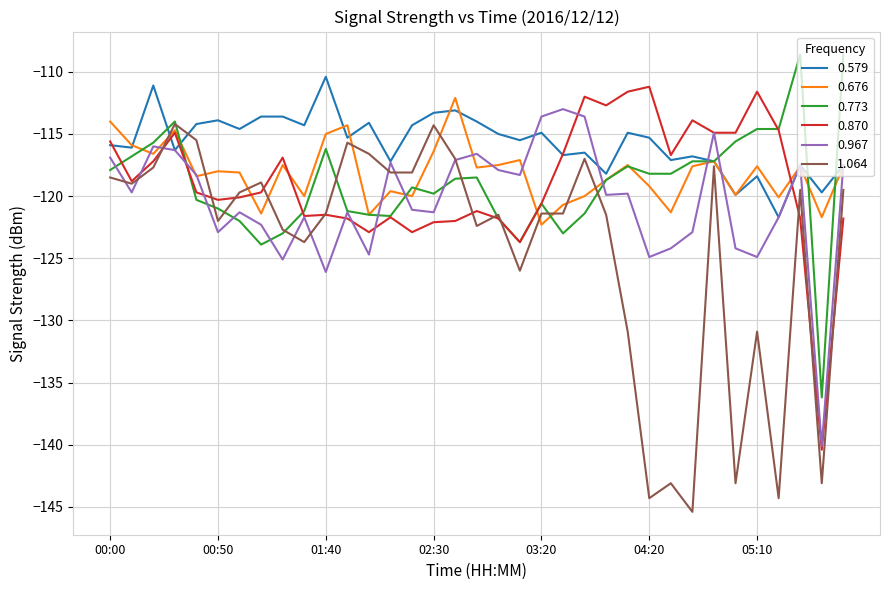

Which series has the largest total across all categories?

0.579